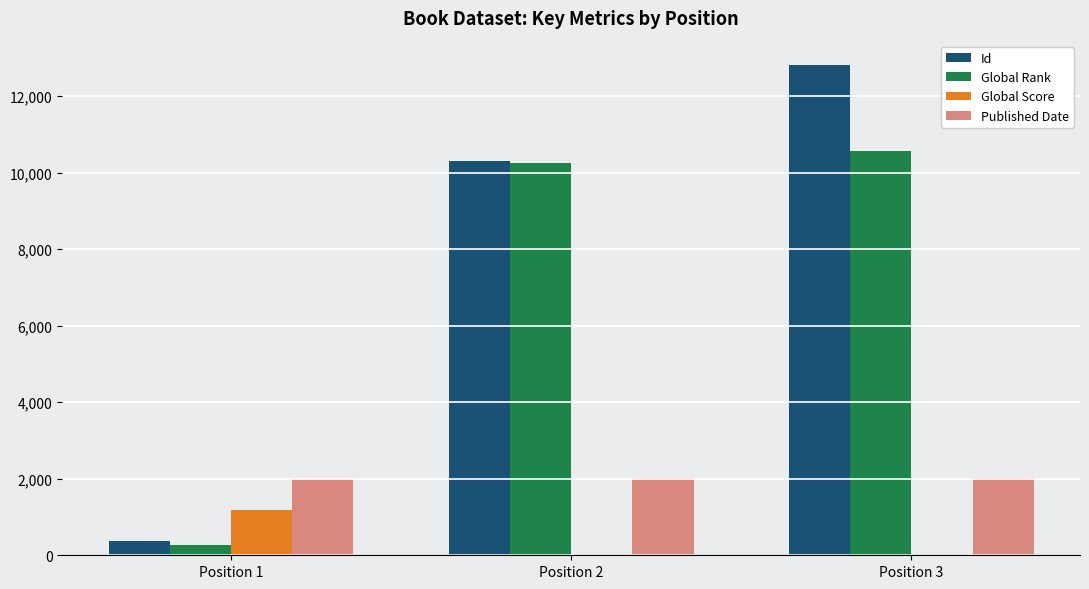

How many distinct data groups are displayed?

4